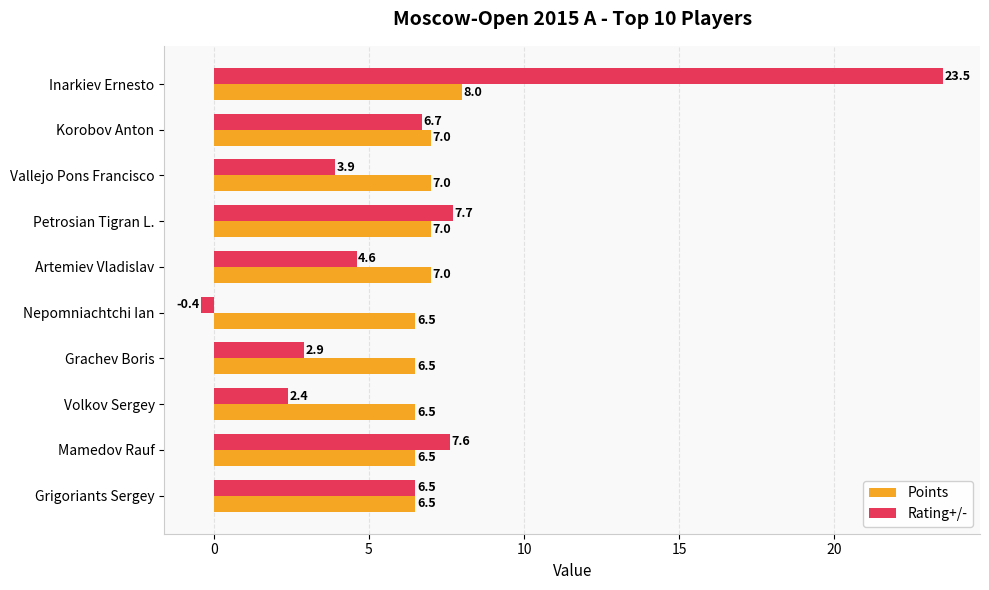

At which label is Rating+/- closest to 11?

Petrosian Tigran L.